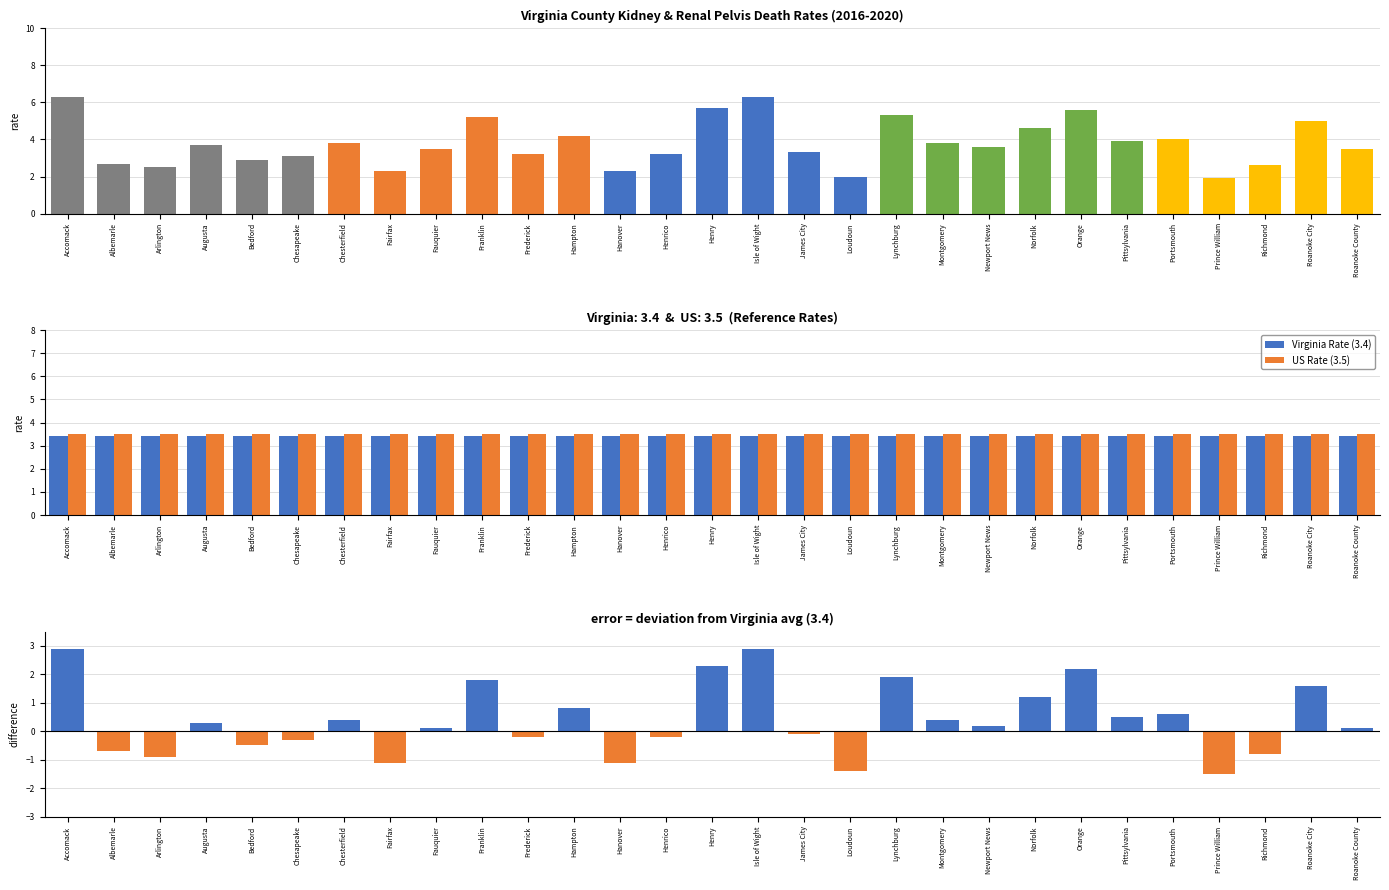

What is the value of the Virginia Rate (3.4) bar at the 4th from the left?

3.4